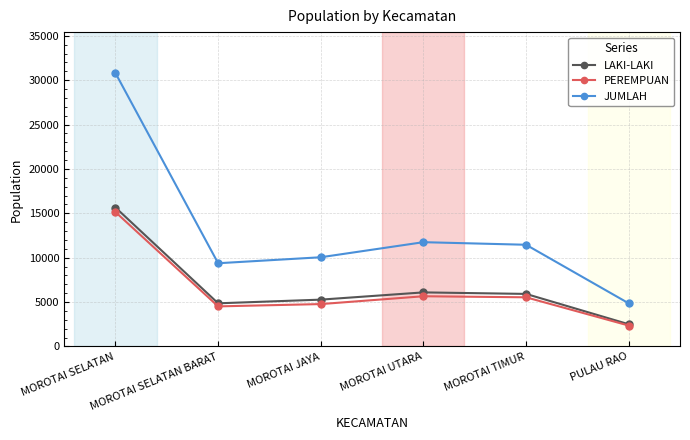

In JUMLAH, how many points are higher than both neighbors (excluding endpoints)?

1